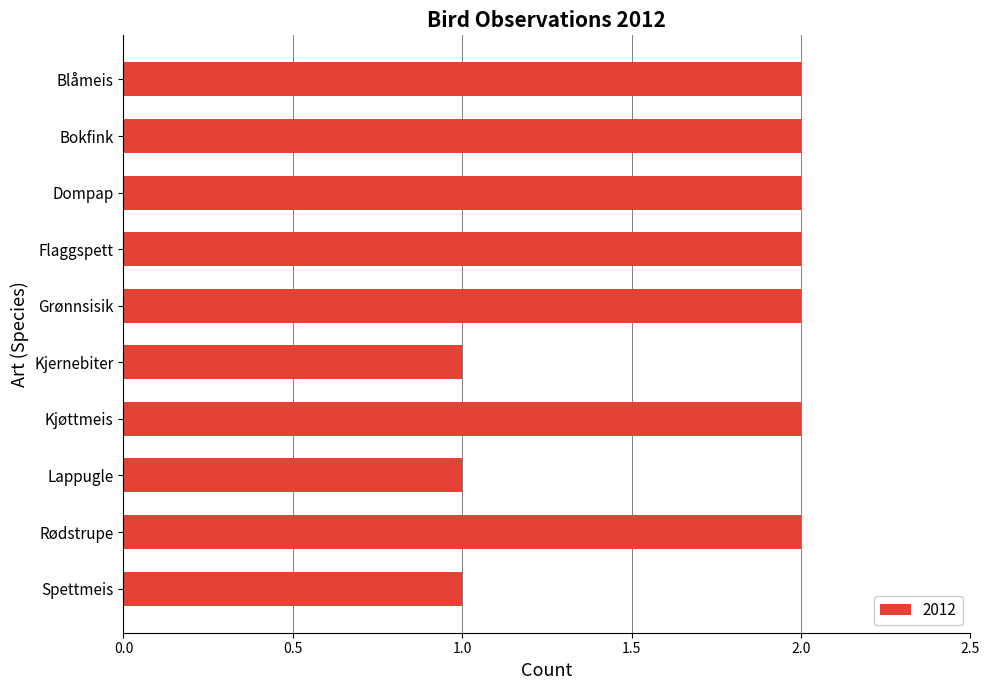

How many bars are there in total?

10